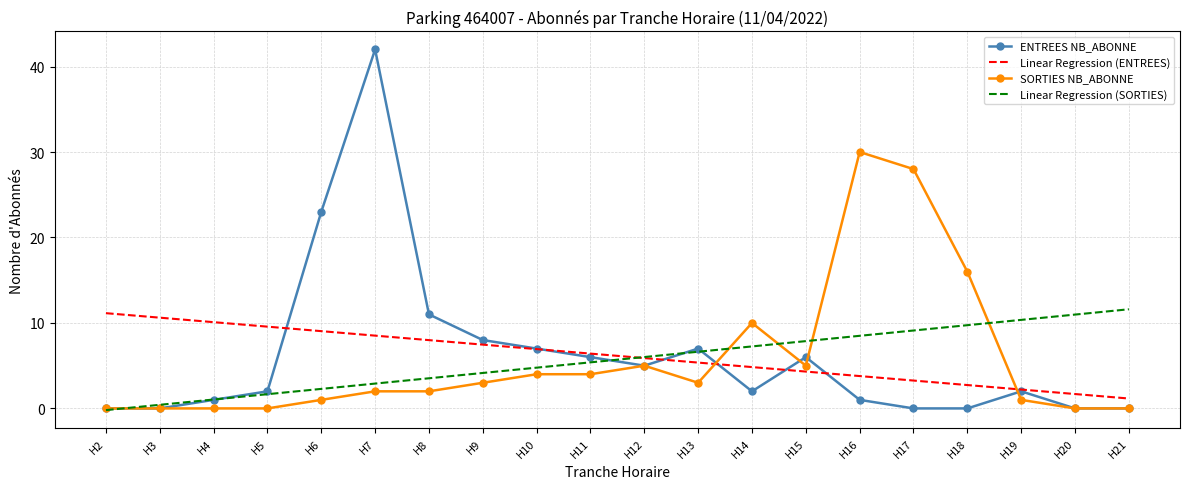

True or false: ENTREES NB_ABONNE and Linear Regression (ENTREES) cross at least once.

True